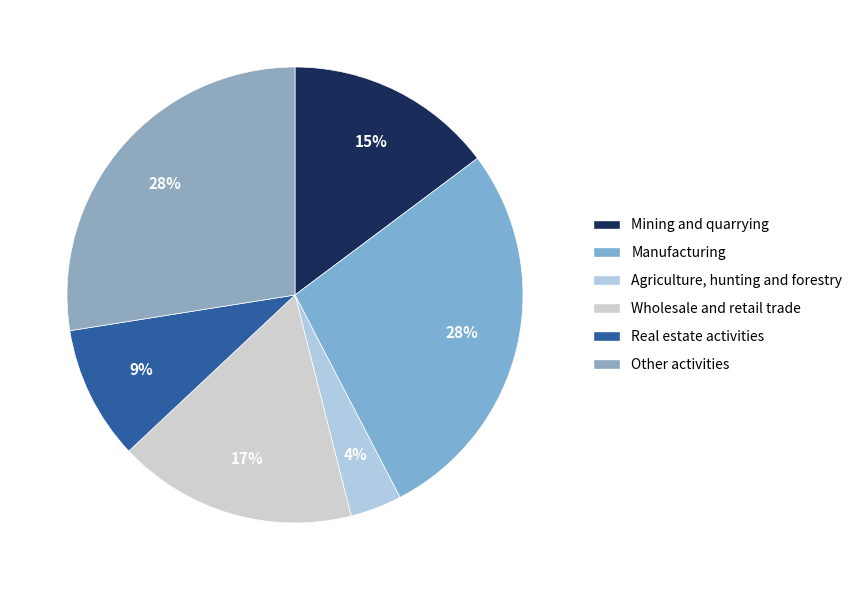

How many segments does this pie chart have?

6